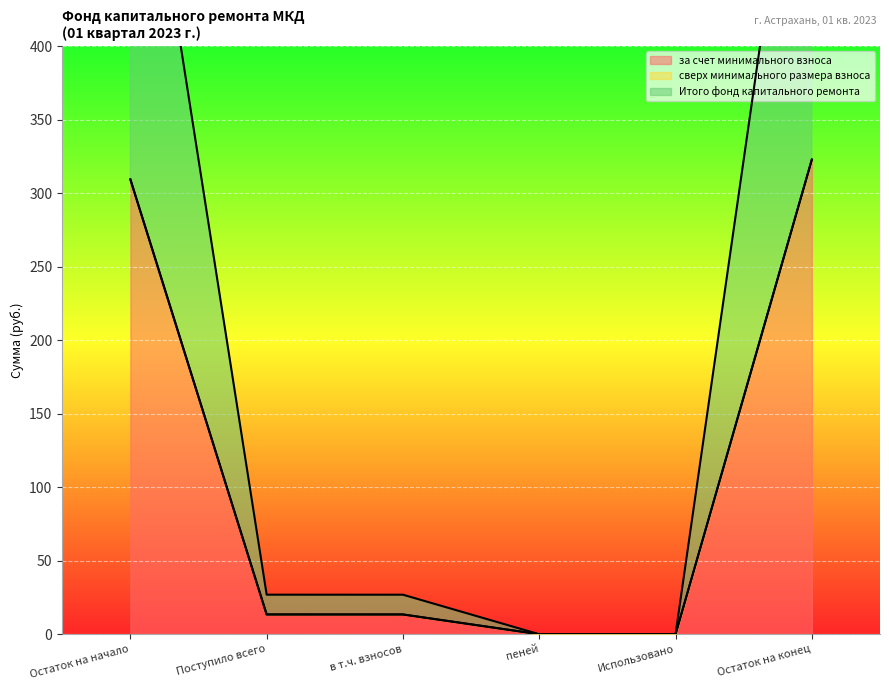

Is the value of Итого фонд капитального ремонта at Поступило всего greater than the value of за счет минимального взноса at Использовано?

Yes